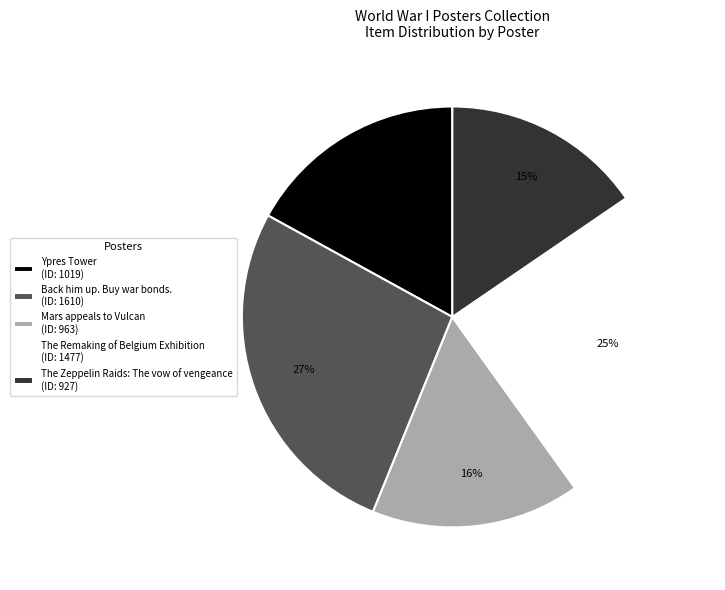

To the nearest percent, what portion does Mars appeals to Vulcan represent?

16%